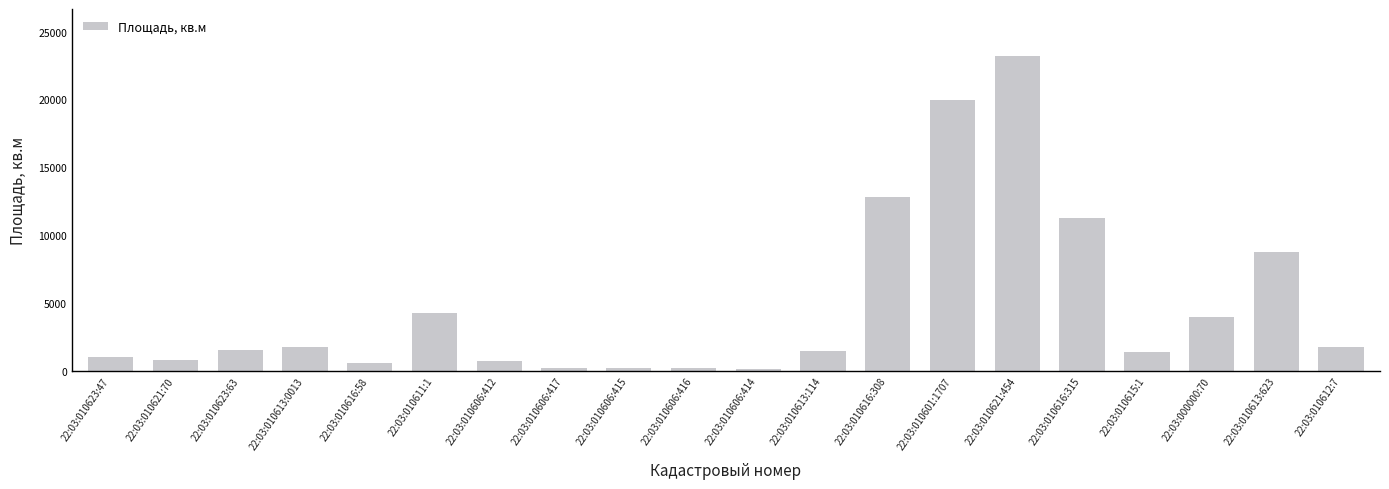

At which label is the value closest to 11666?

22:03:010616:315